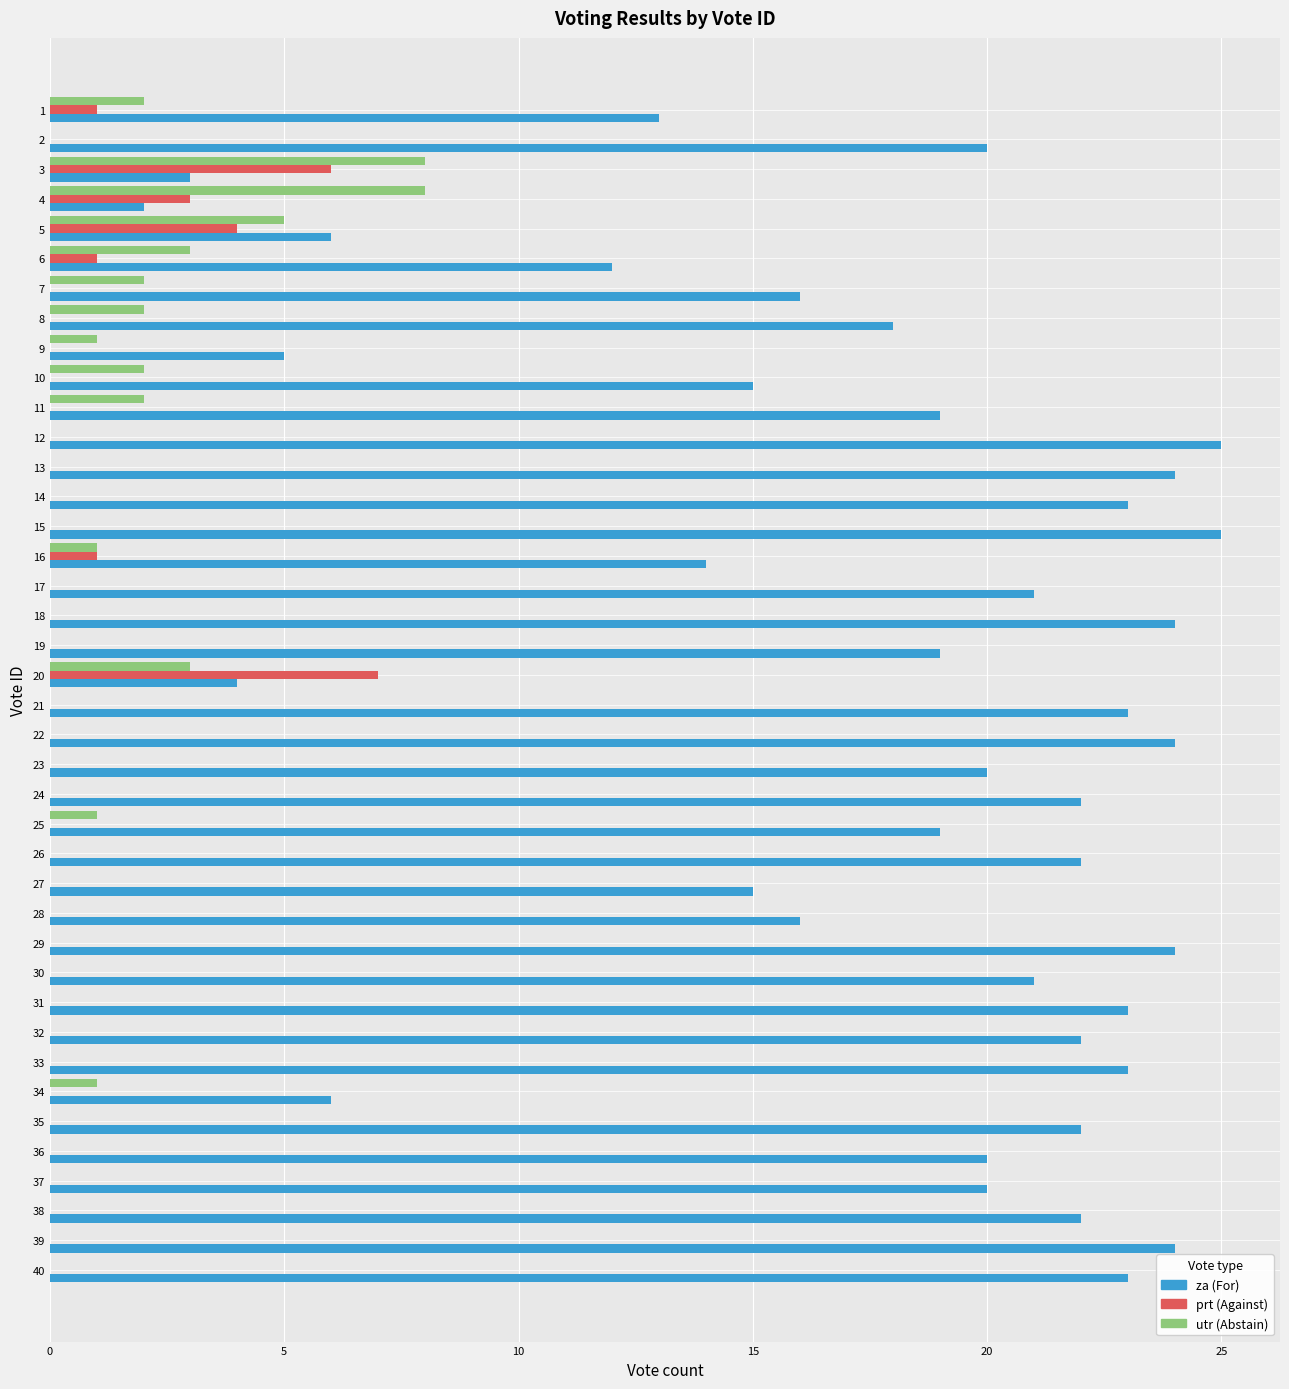

What is the maximum value shown in the chart?

25